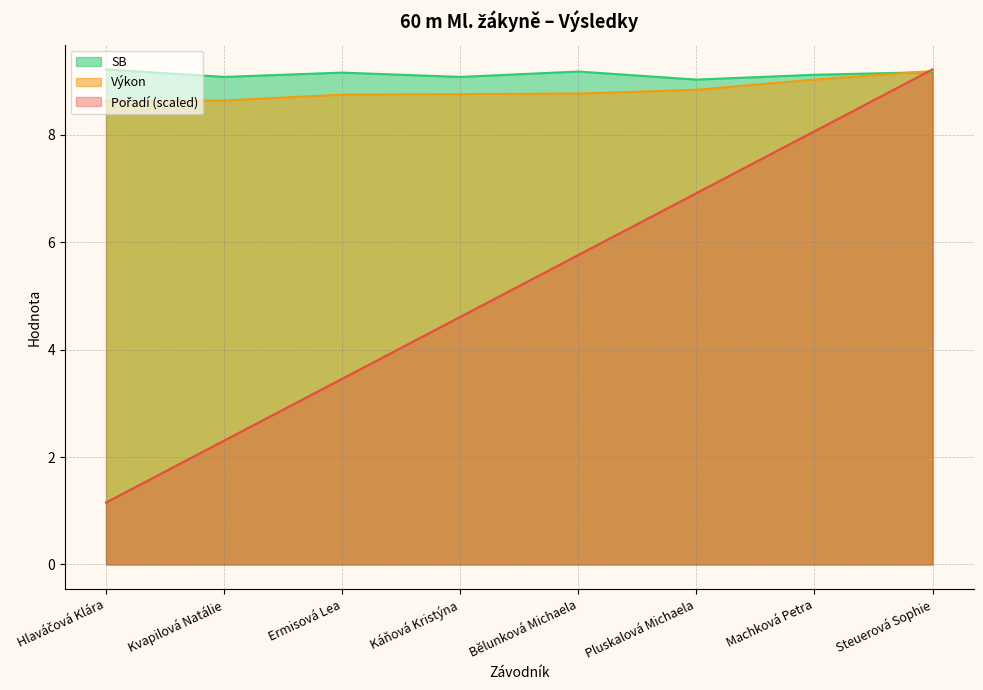

What position from the right is Pluskalová Michaela?

3